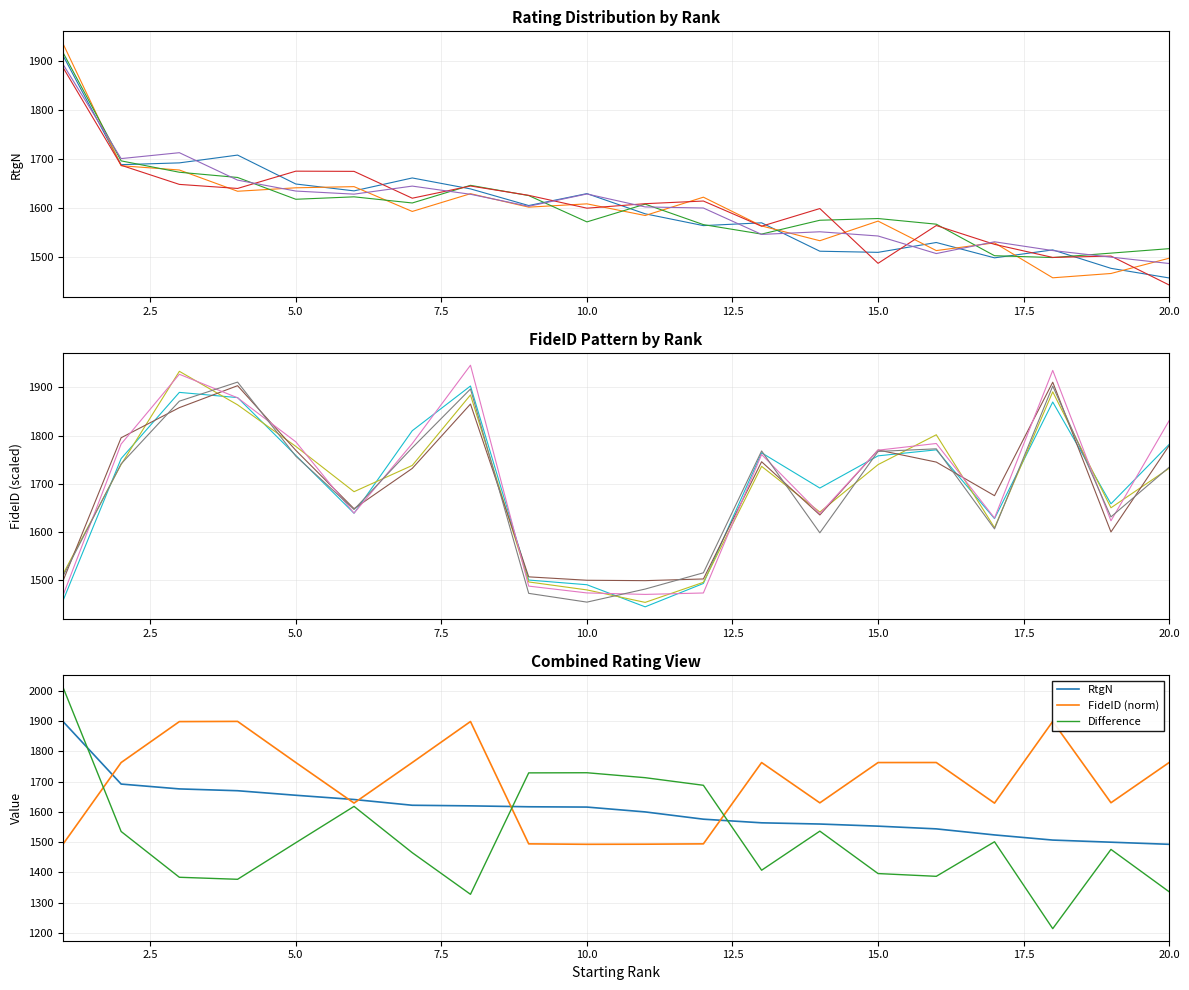

Which series ends up on top after the final intersection of FideID (norm) and Difference?

FideID (norm)